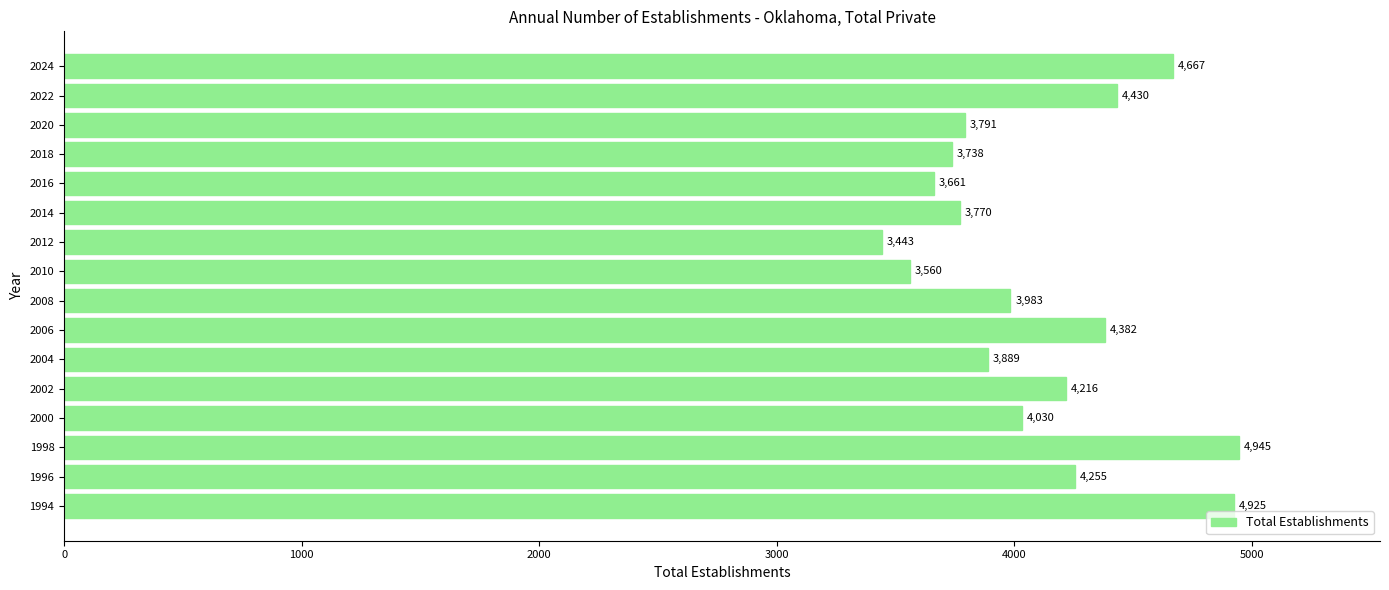

Reading bottom to top, transcribe all the data shown in this chart.

1994=4925	1996=4255	1998=4945	2000=4030	2002=4216	2004=3889	2006=4382	2008=3983	2010=3560	2012=3443	2014=3770	2016=3661	2018=3738	2020=3791	2022=4430	2024=4667